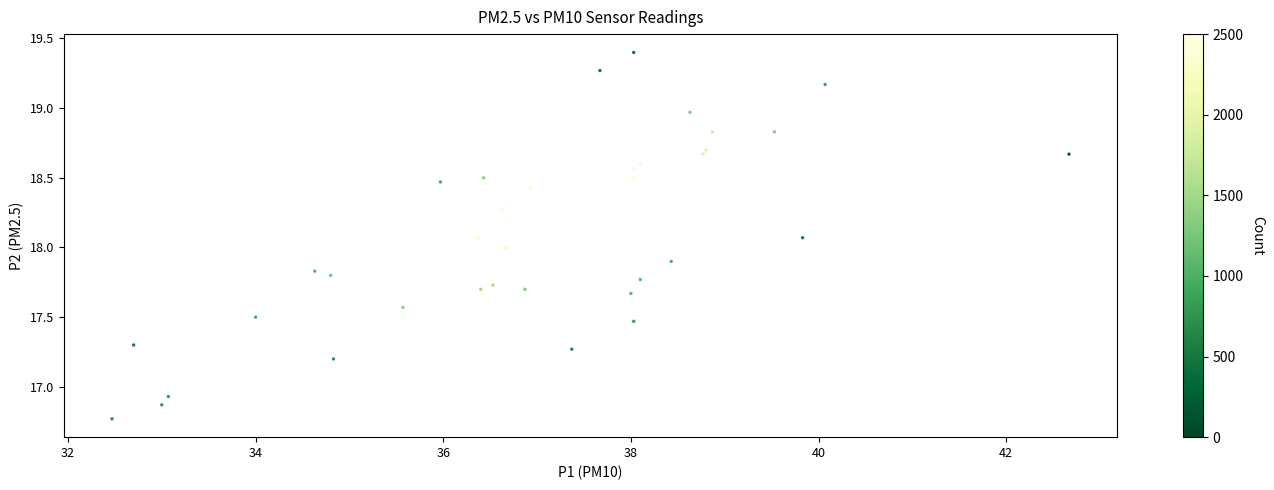

What is the range of Y values (max minus min)?

2.6